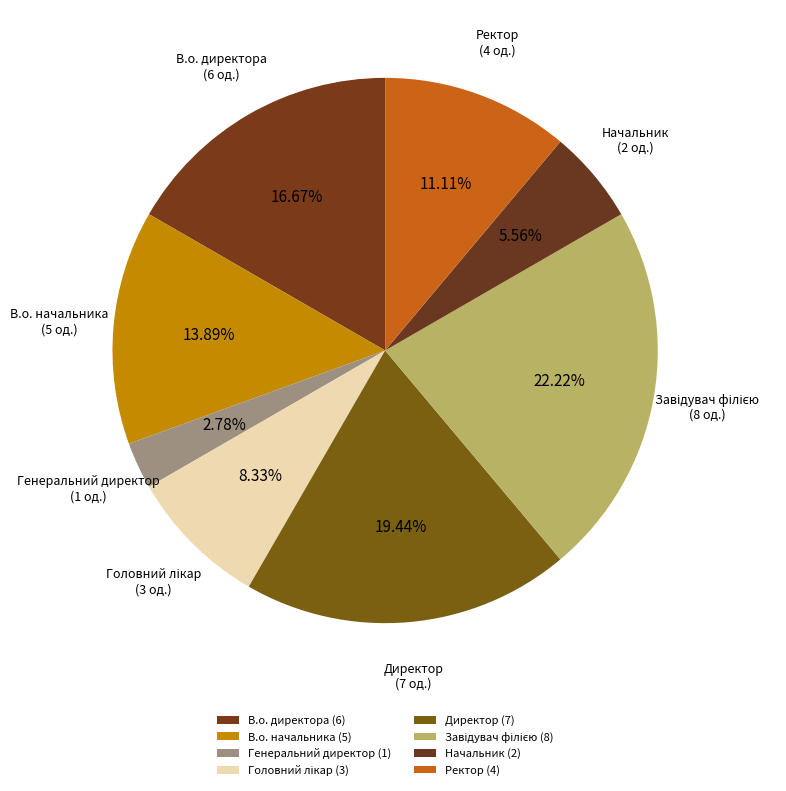

What is the smallest slice in the pie chart?

Генеральний директор